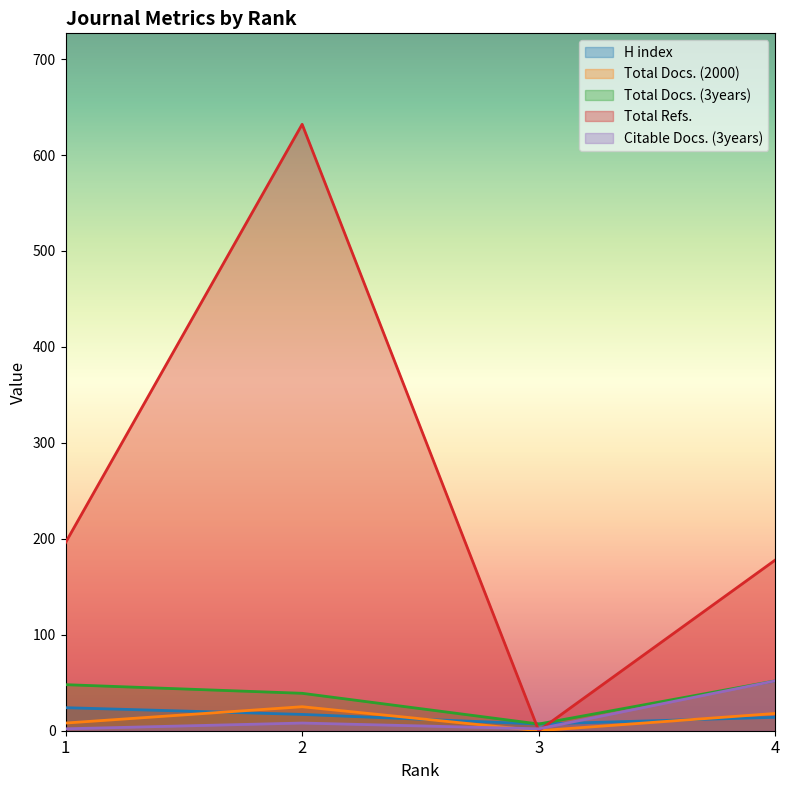

Is it true that Total Docs. (2000) equals 8 at 1?

True